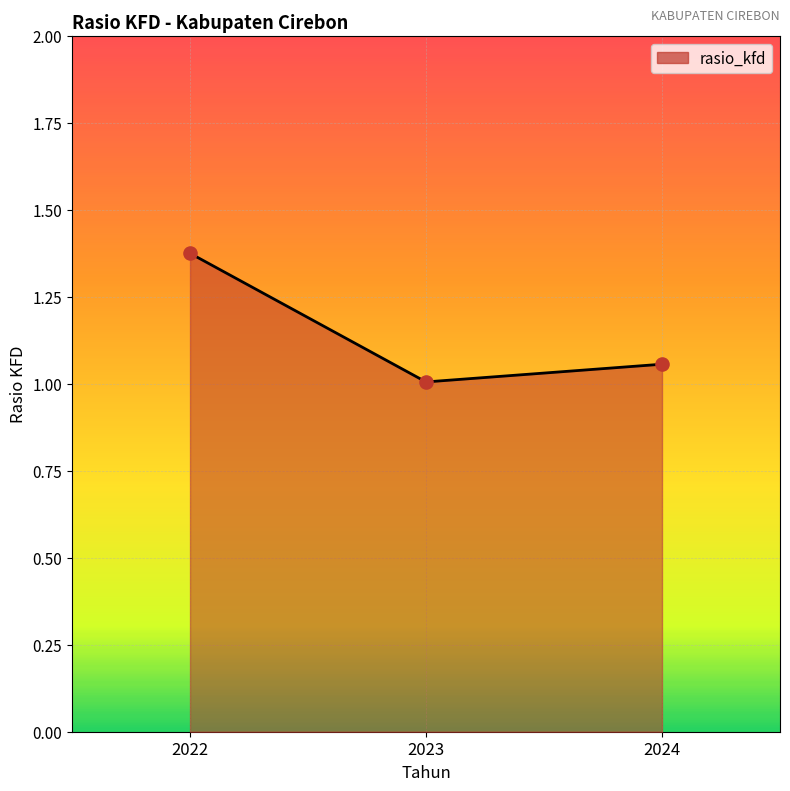

What is the change in value from 2023 to 2024?

+0.1